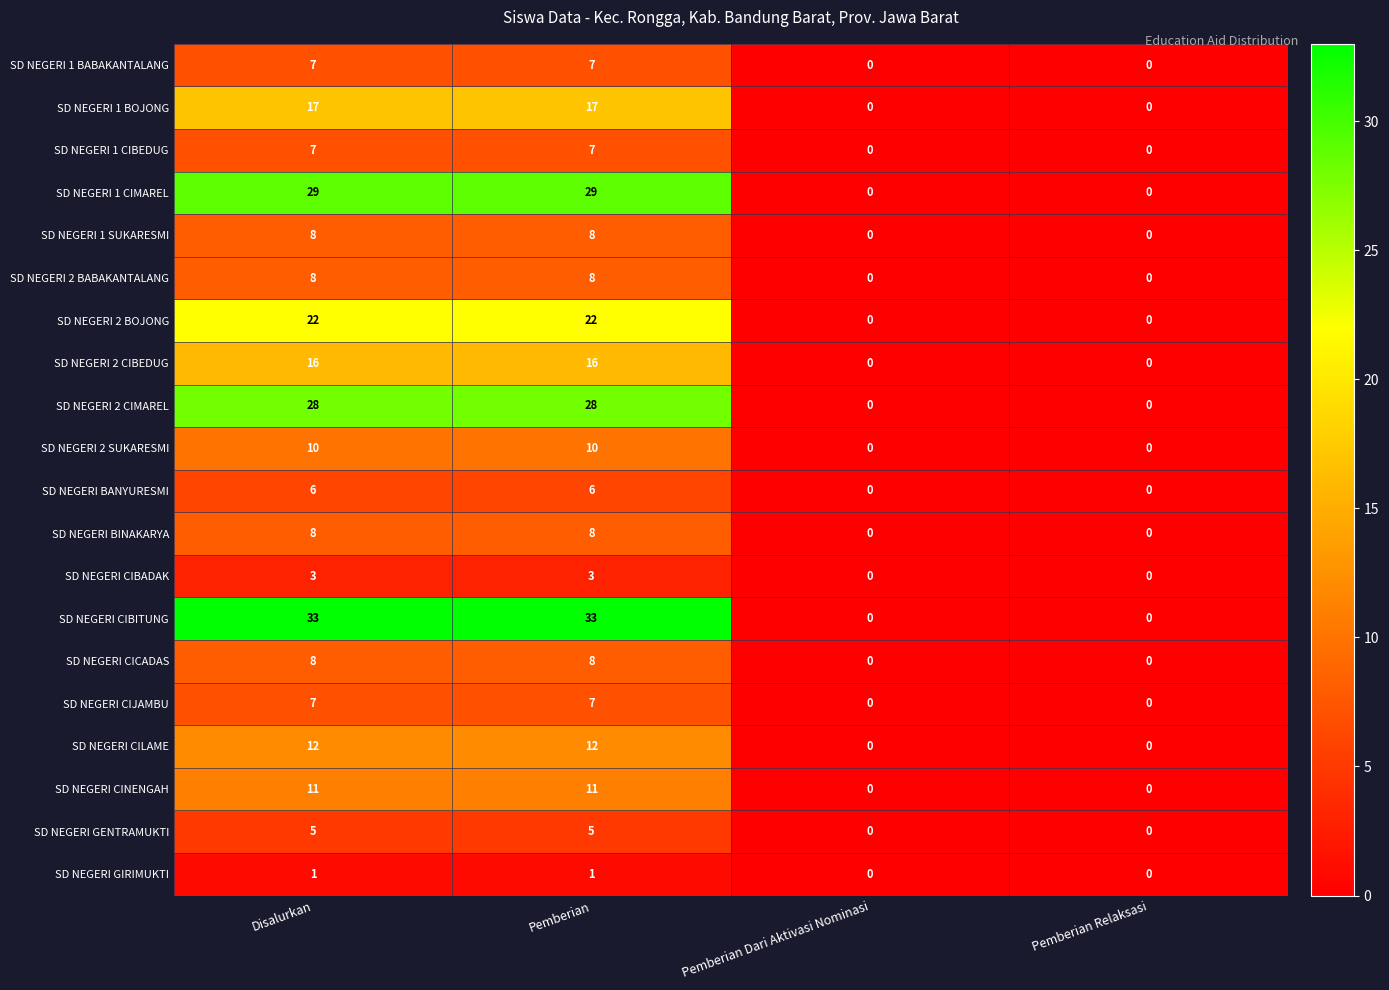

Which series has the largest range (max minus min)?

SD NEGERI CIBITUNG